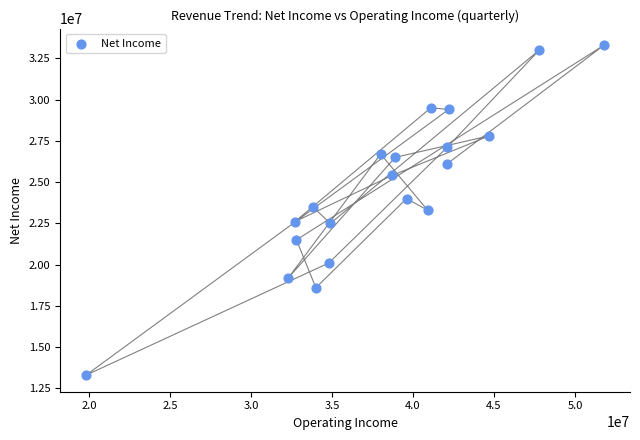

What is the range of Y values (max minus min)?

20000000